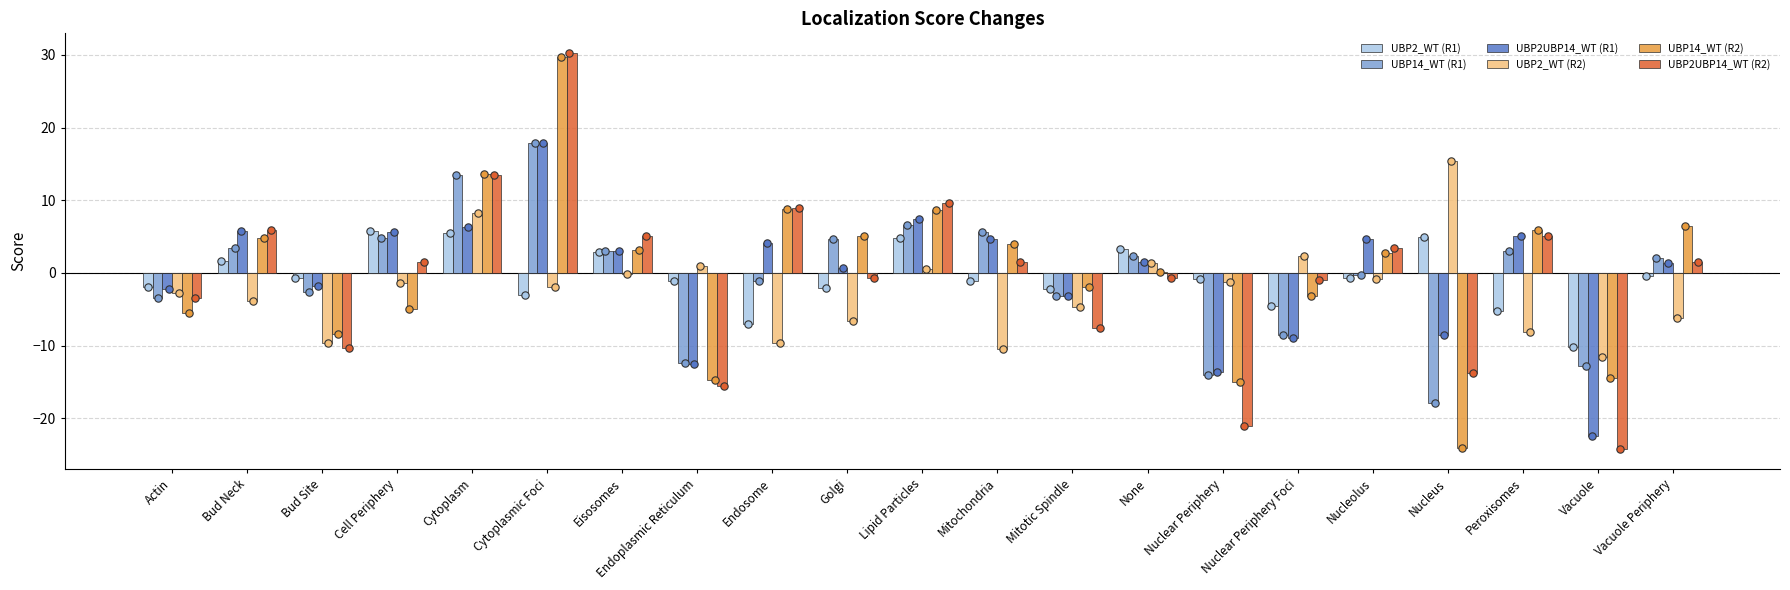

At which category is the sum across all series the highest?

Cytoplasmic Foci